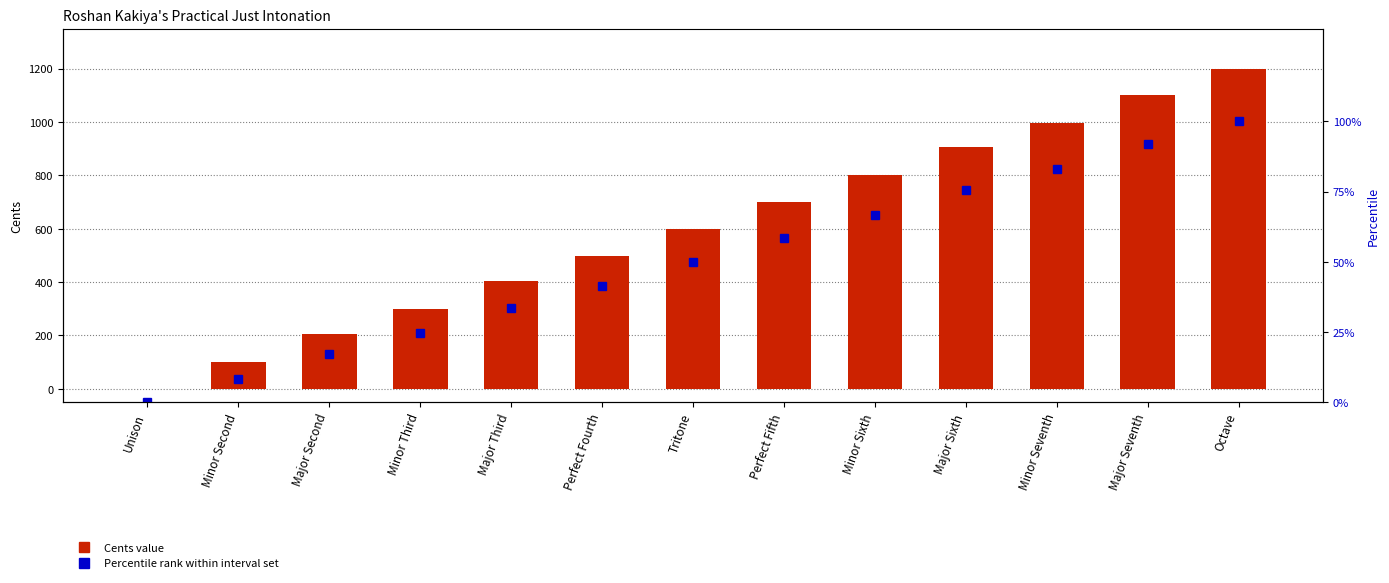

True or false: Cents has a value of 1101.0 at Major Seventh.

True